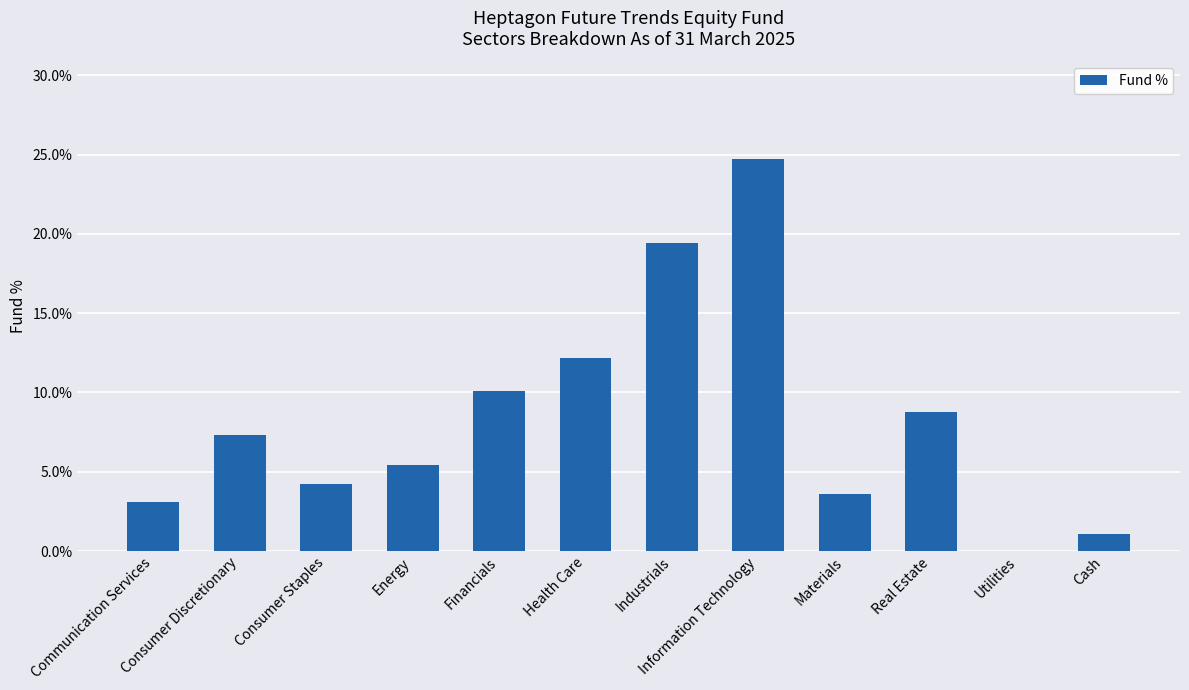

How many distinct data groups are displayed?

1